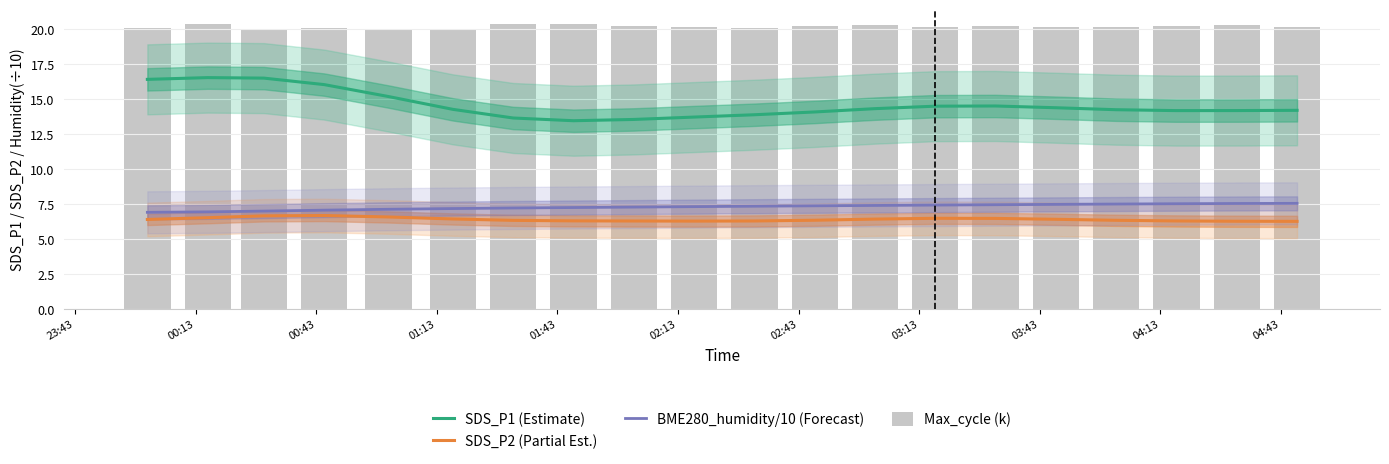

What is the minimum value shown in the chart?

6.3